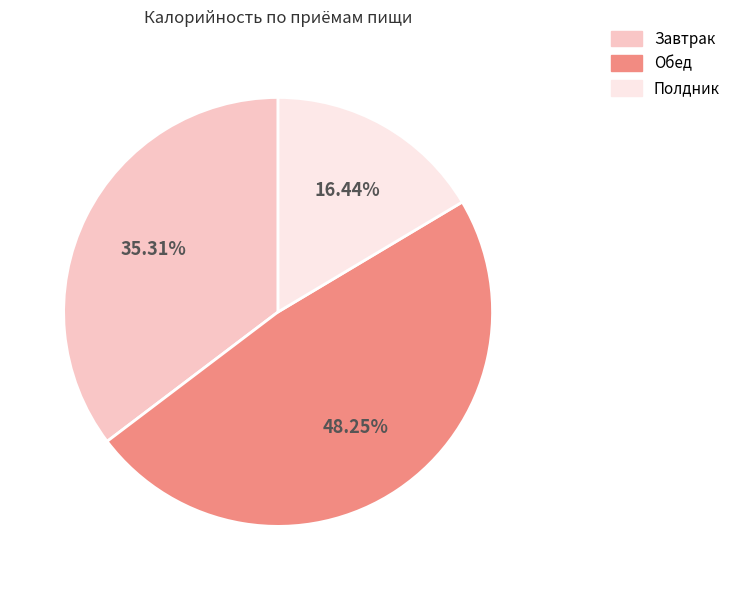

Approximately how many times larger is the value at Завтрак compared to Обед?

0.7